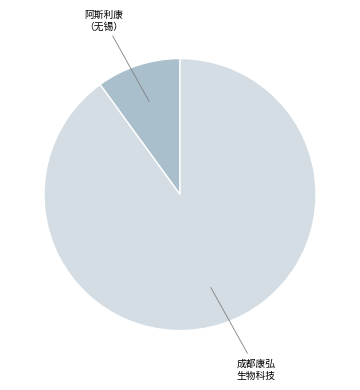

Is there a majority slice in this chart?

Yes